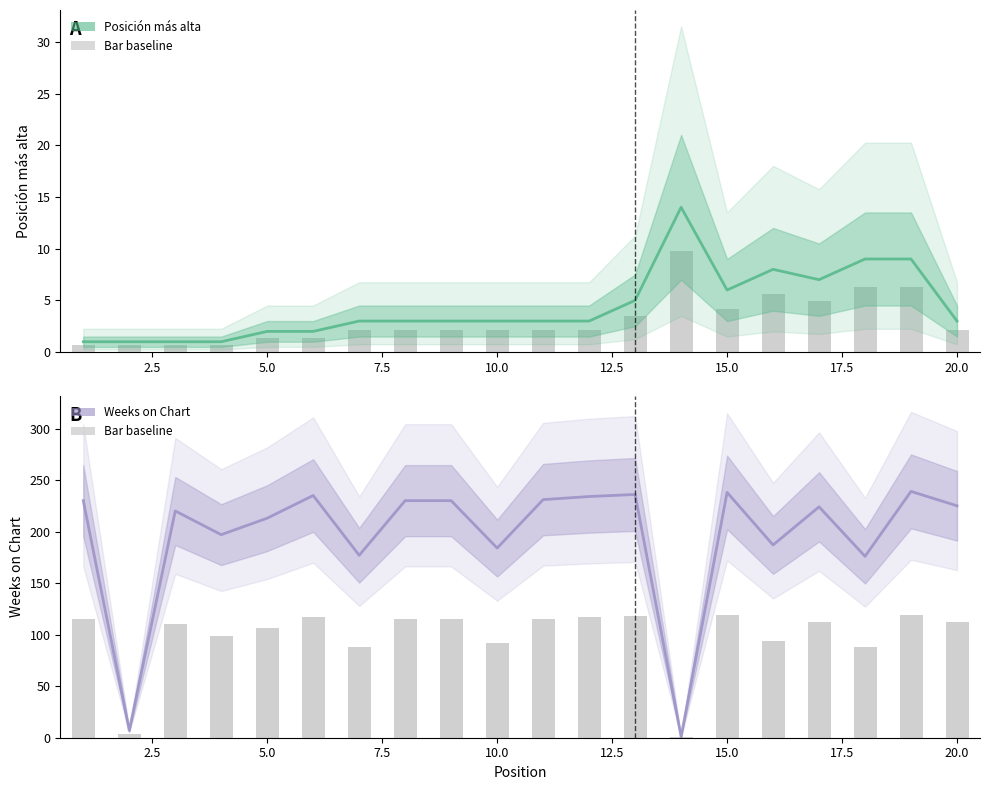

List the series in order of their peak value, highest first.

Weeks on Chart, Posición más alta